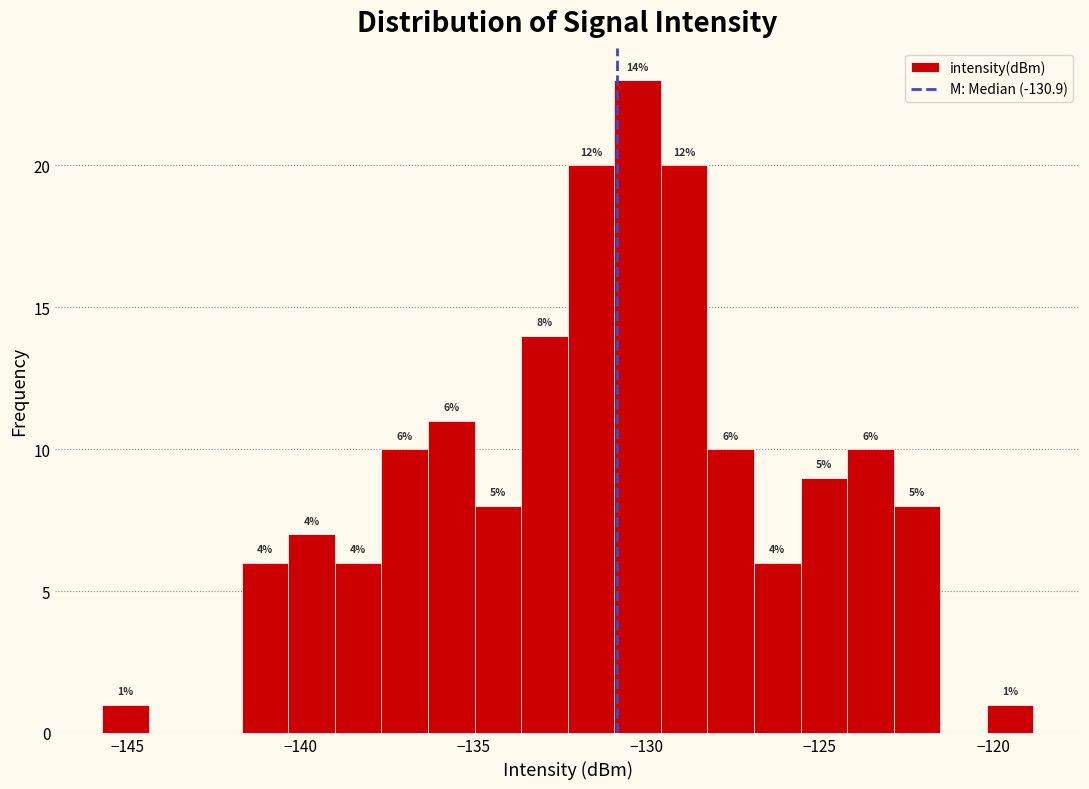

Read against the x-axis, roughly where is the centre of the tallest bar?

-130.5